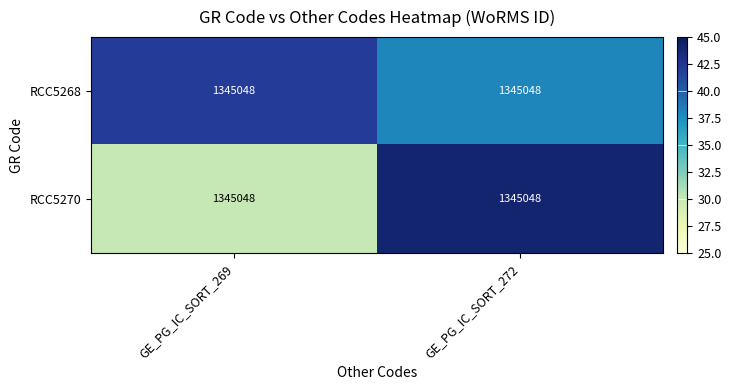

True or false: RCC5270 has a value of 44 at GE_PG_IC_SORT_272.

True